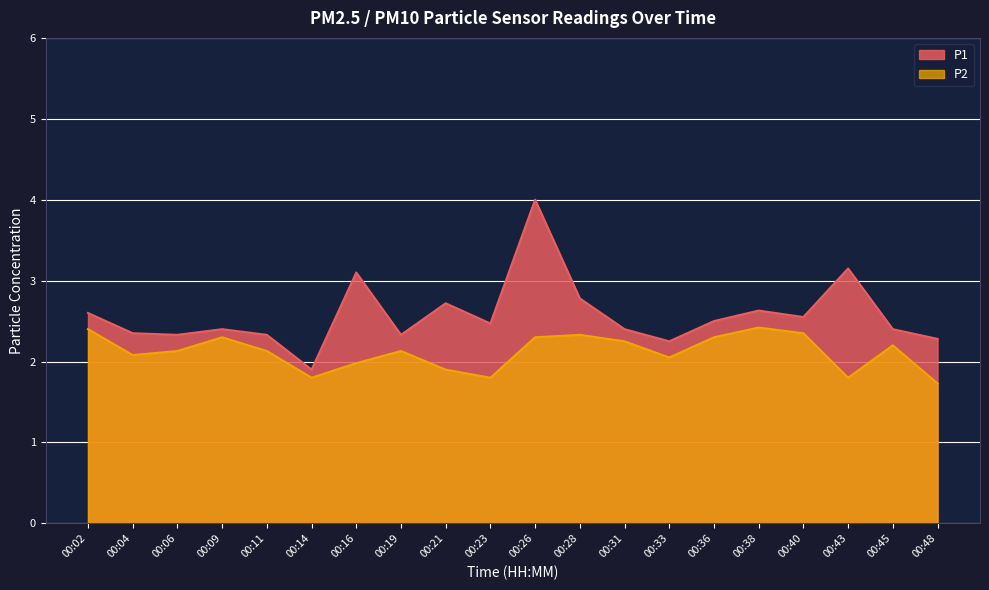

How many data points in P1 are less than 2?

1